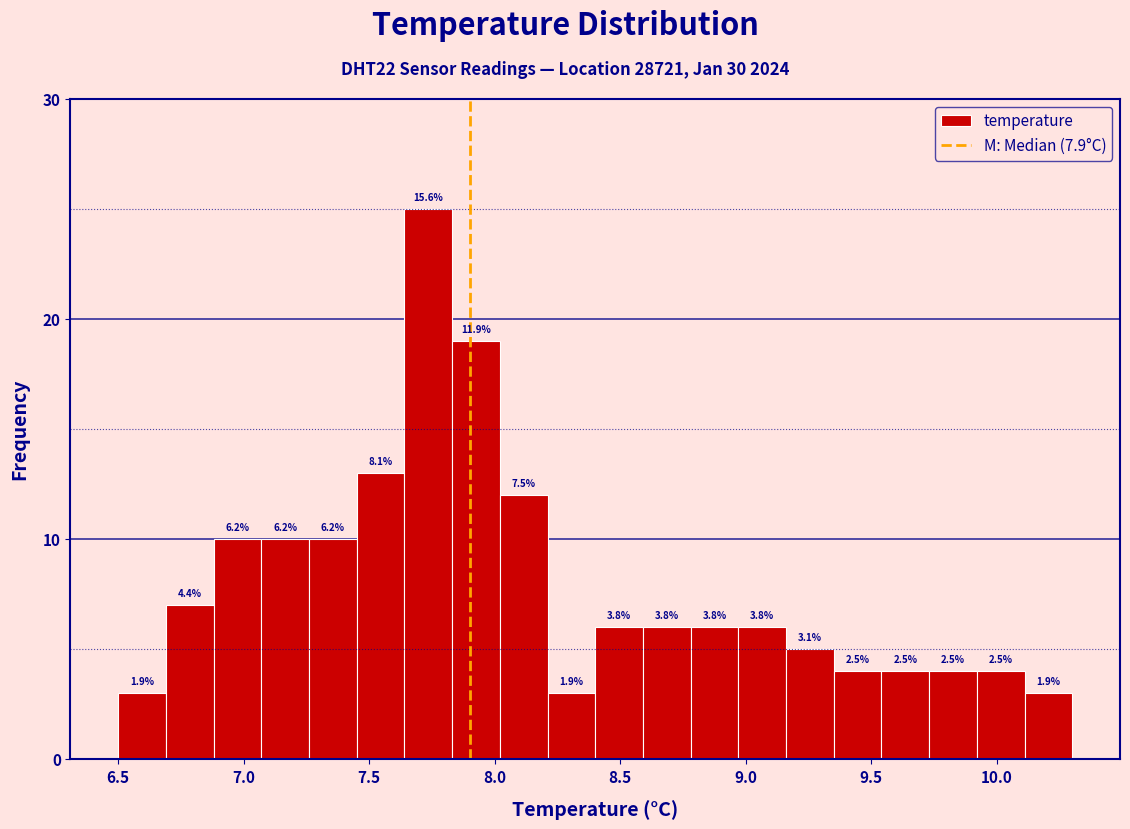

Around what value on the x-axis is the tallest bar? Give the approximate position of its centre, as read against the axis.

7.75